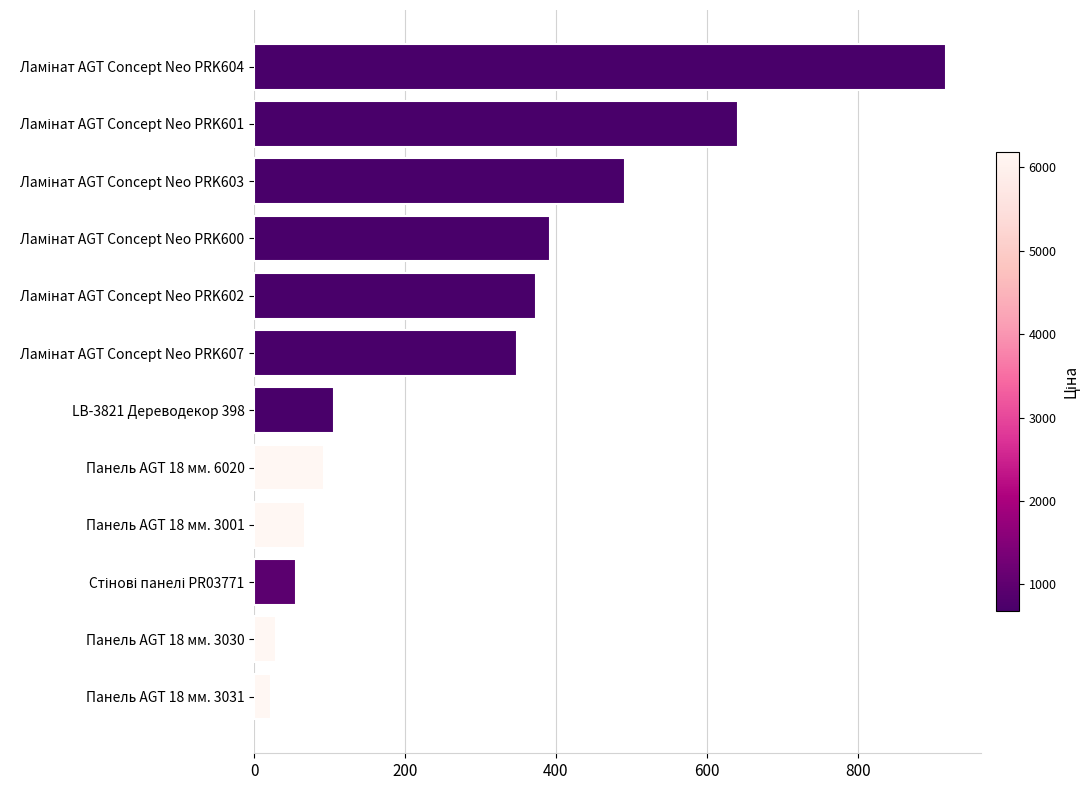

The value at LB-3821 Дереводекор 398 is 26. True or false?

False